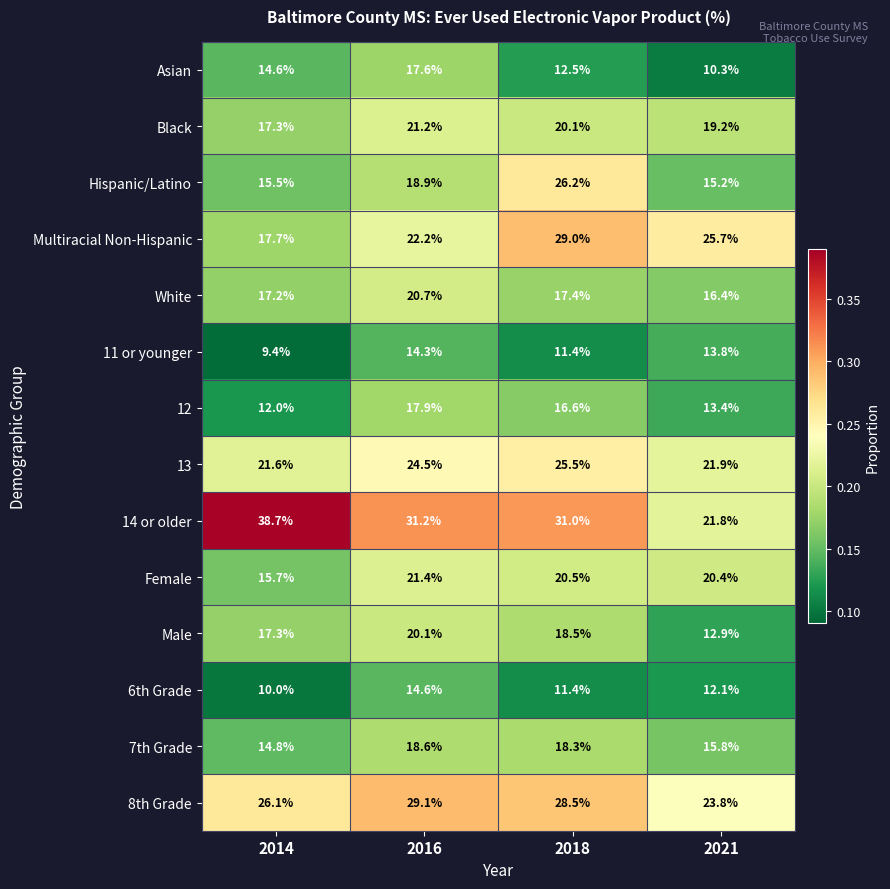

Which category has the highest value across all series?

2014